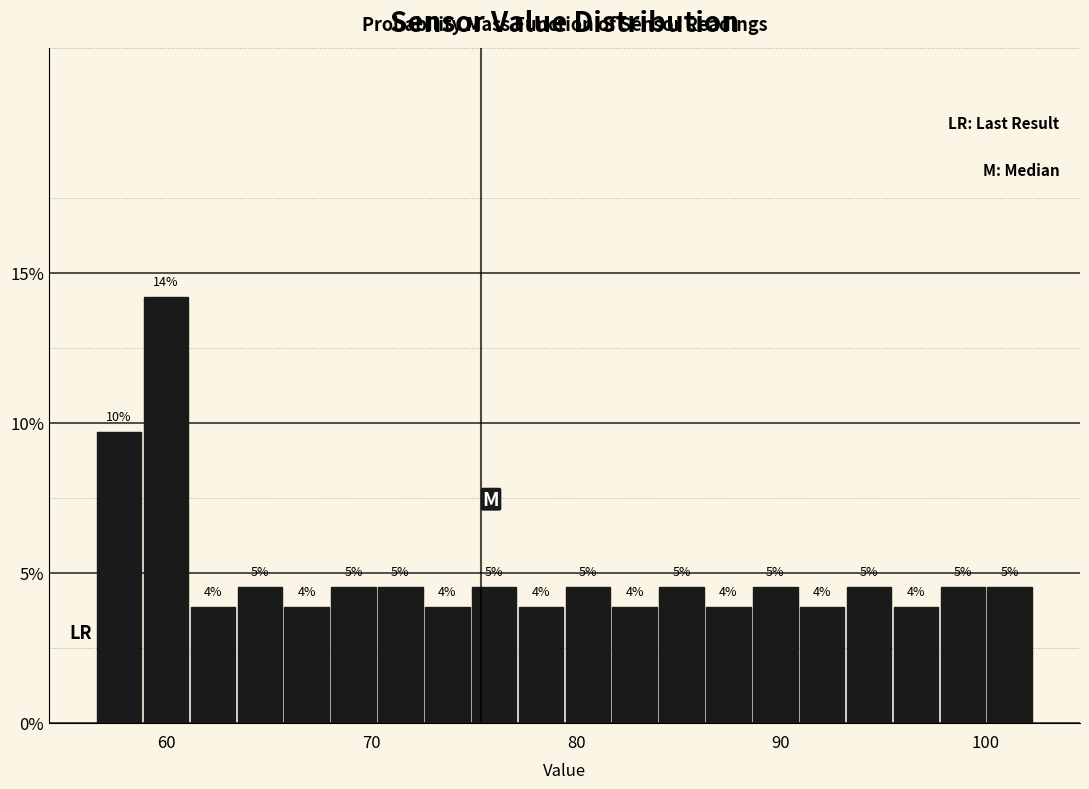

Read against the x-axis, roughly where is the centre of the tallest bar?

60